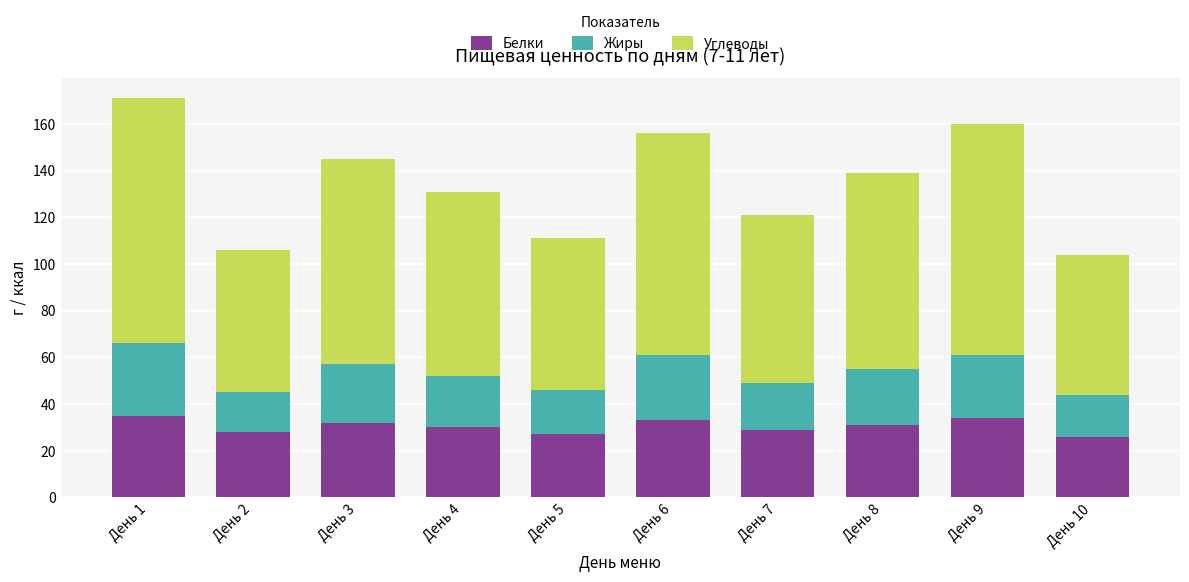

What is the difference between the Белки values at День 1 and День 10?

9